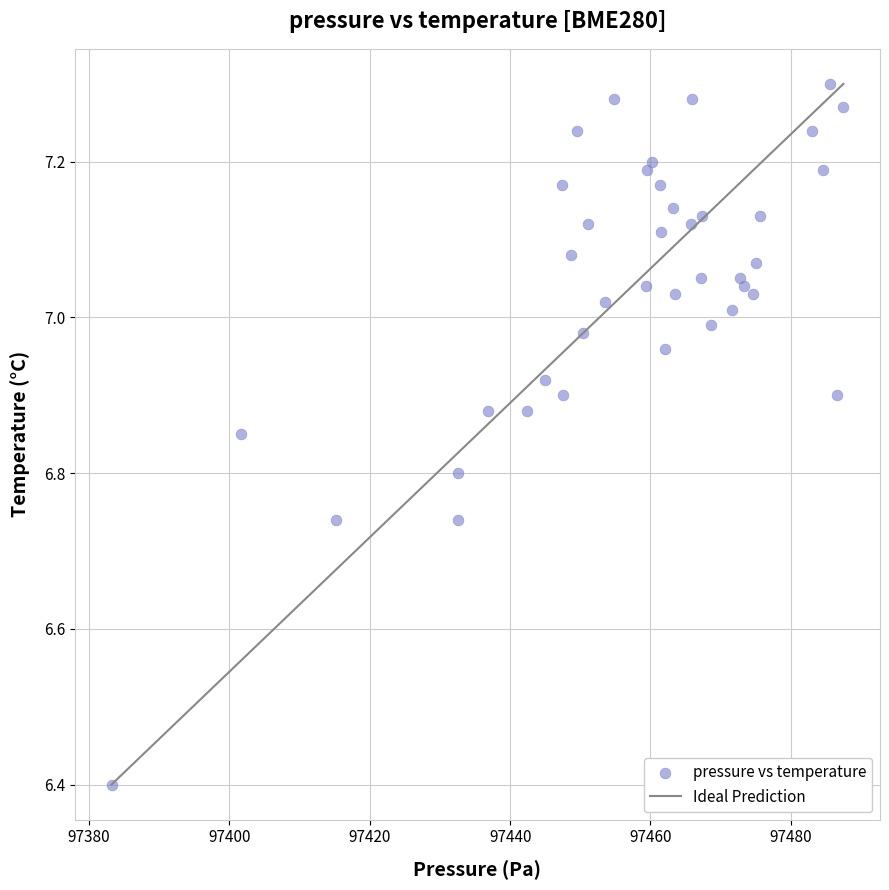

What Y value in the scatter plot is closest to 6?

6.4